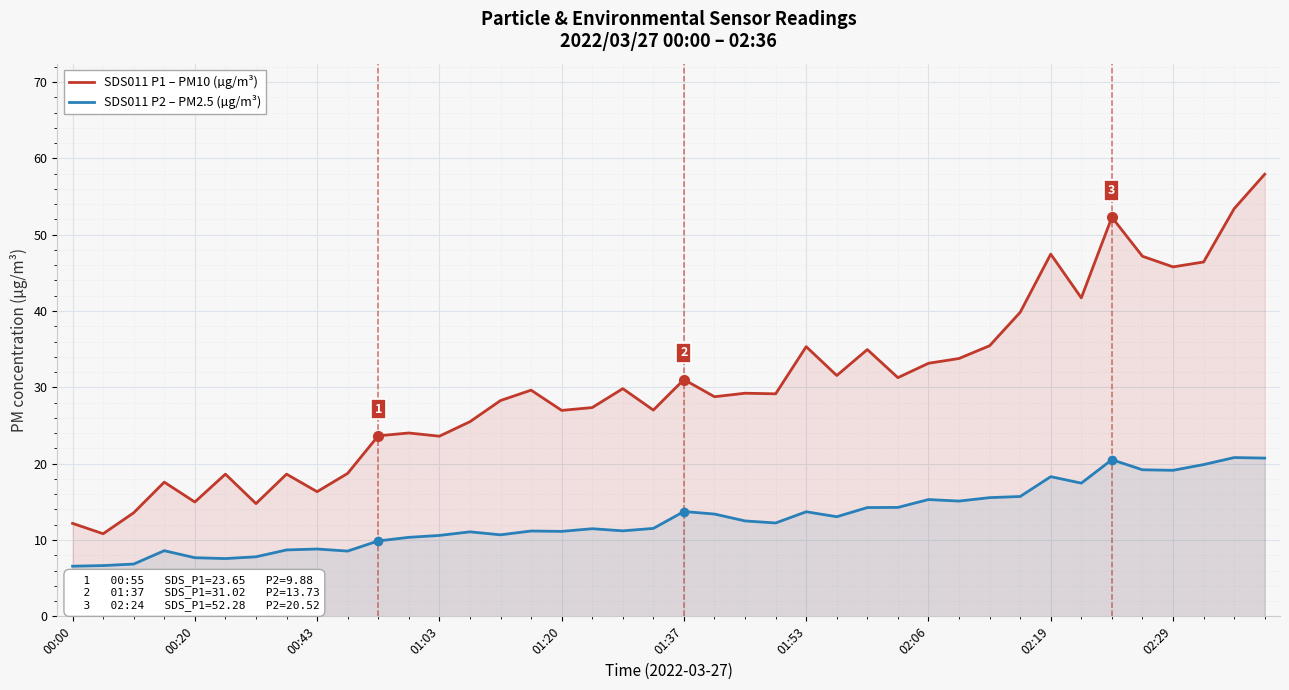

At how many categories does at least one series exceed 44?

7